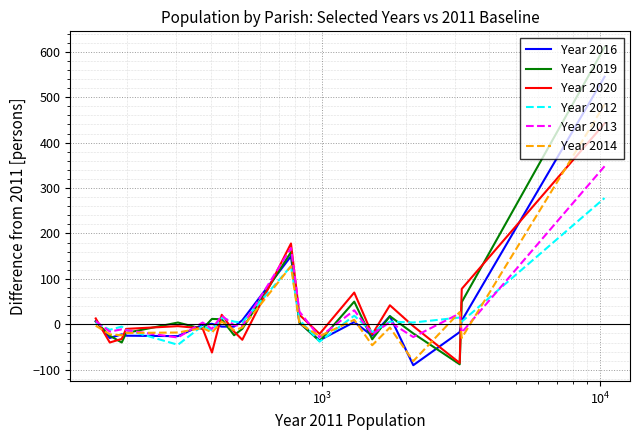

What is the maximum value shown in the chart?

610